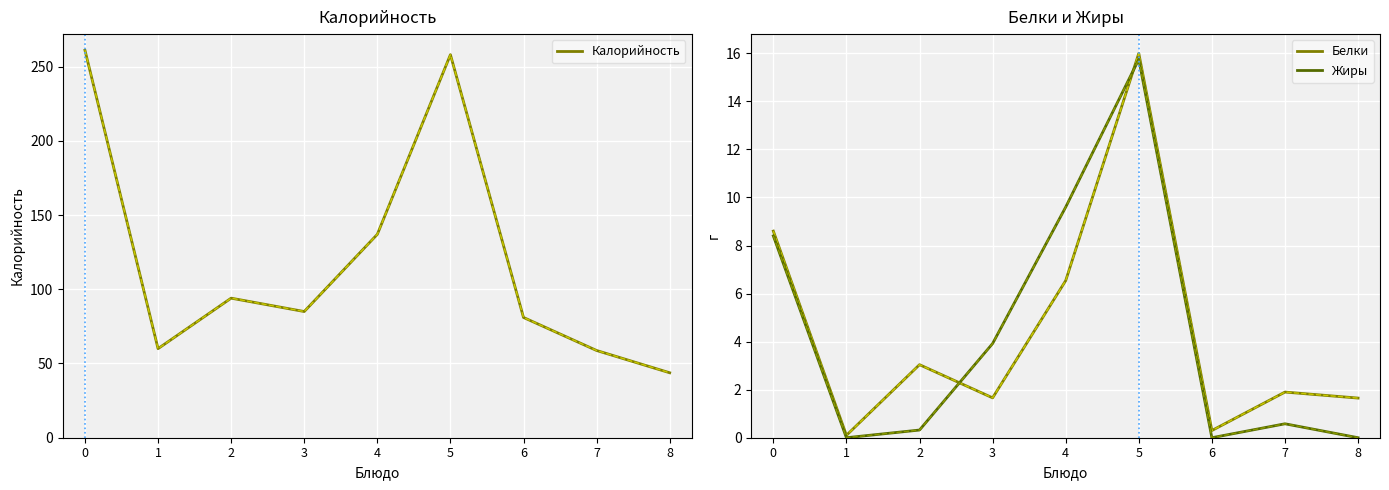

How many values in the Калорийность series exceed 85?

4